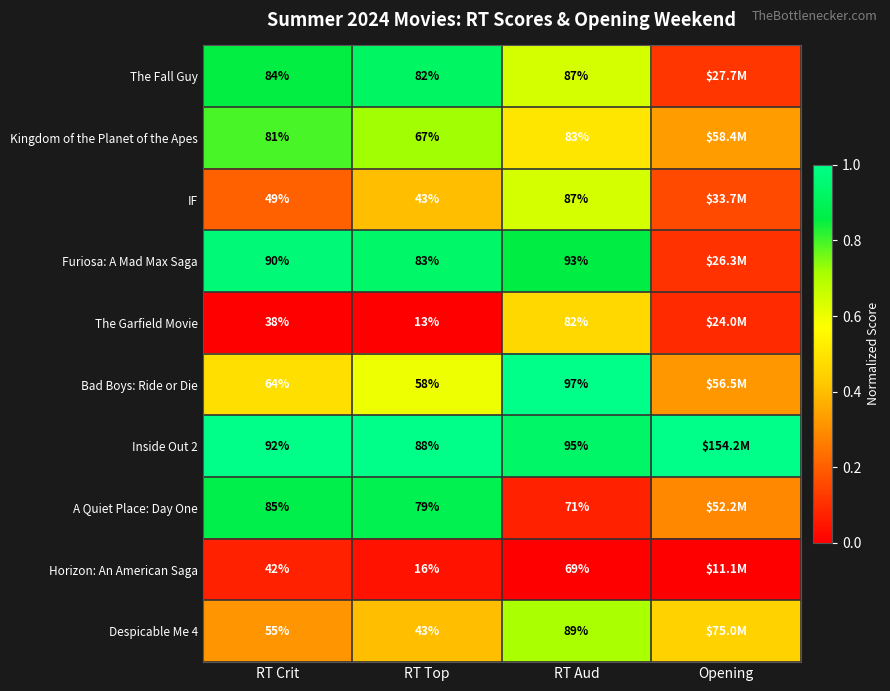

Which series changed the most between RT Crit and RT Aud?

The Garfield Movie